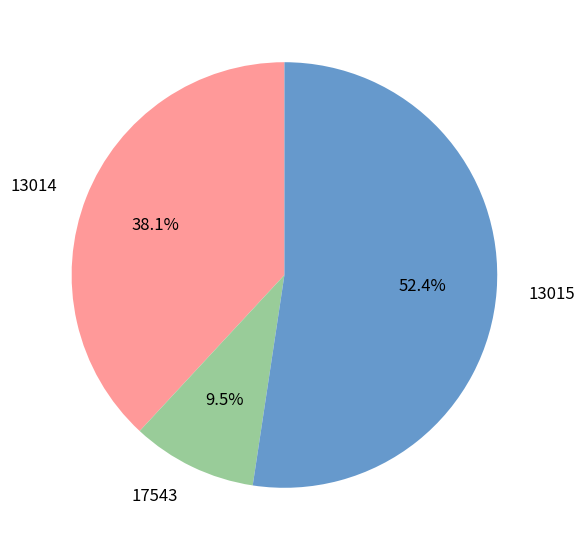

True or false: 13014 accounts for 38% of the total.

True